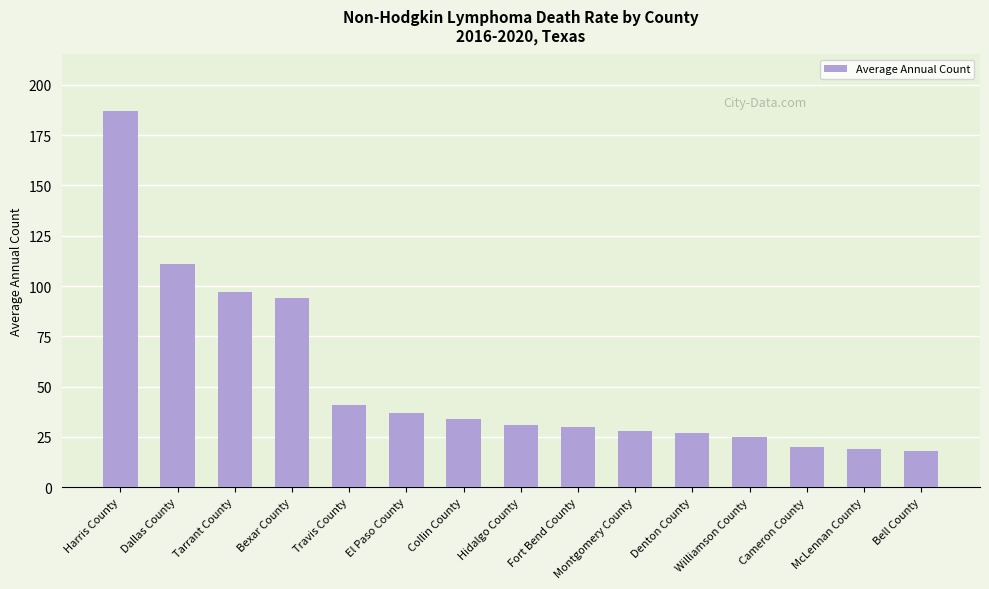

What value does the data have at Dallas County?

111